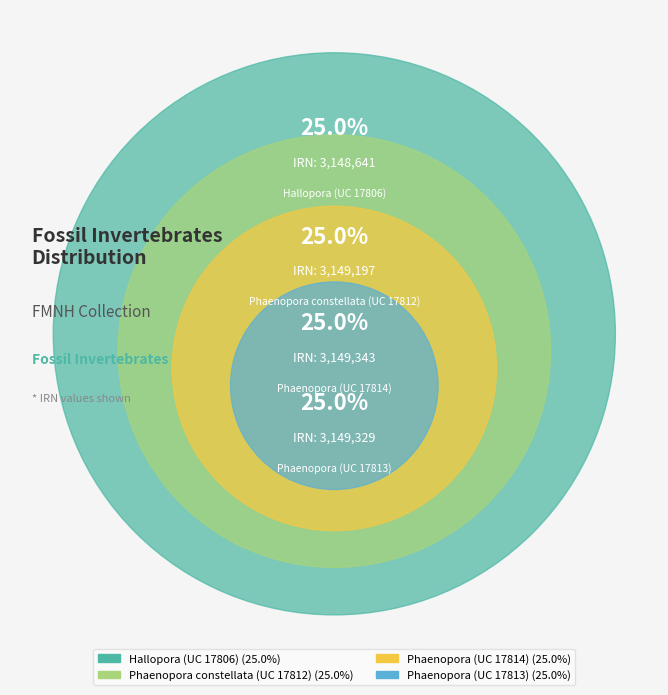

Does Phaenopora constellata (UC 17812) account for over 50% of the chart?

No